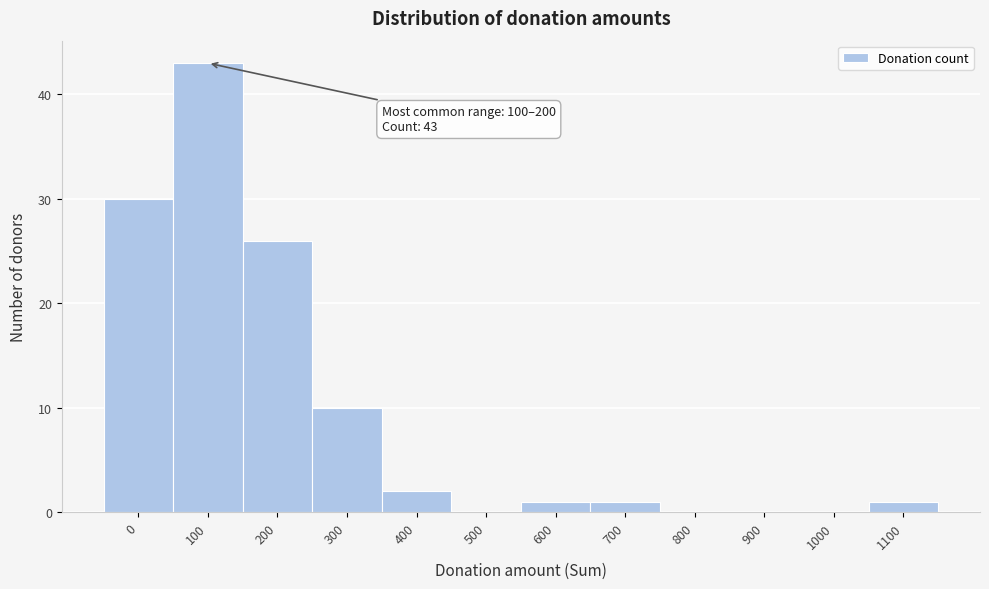

Reading left to right, extract all data points from this chart.

0=30	100=43	200=26	300=10	400=2	500=0	600=1	700=1	800=0	900=0	1000=0	1100=1